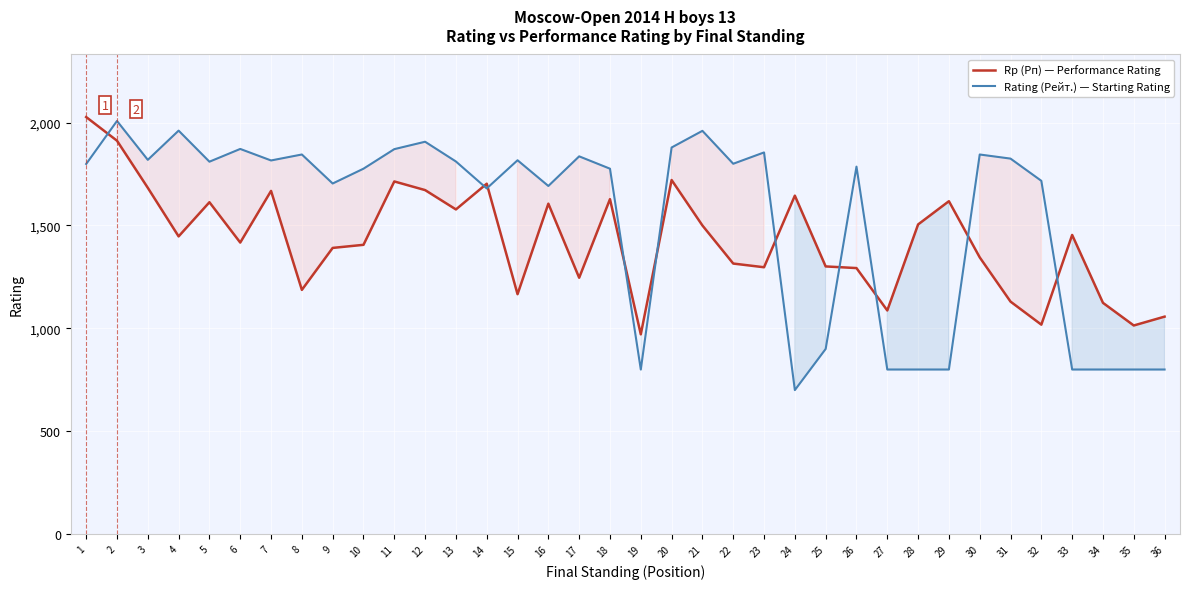

What is the spread (max minus min) of values at 10?

370